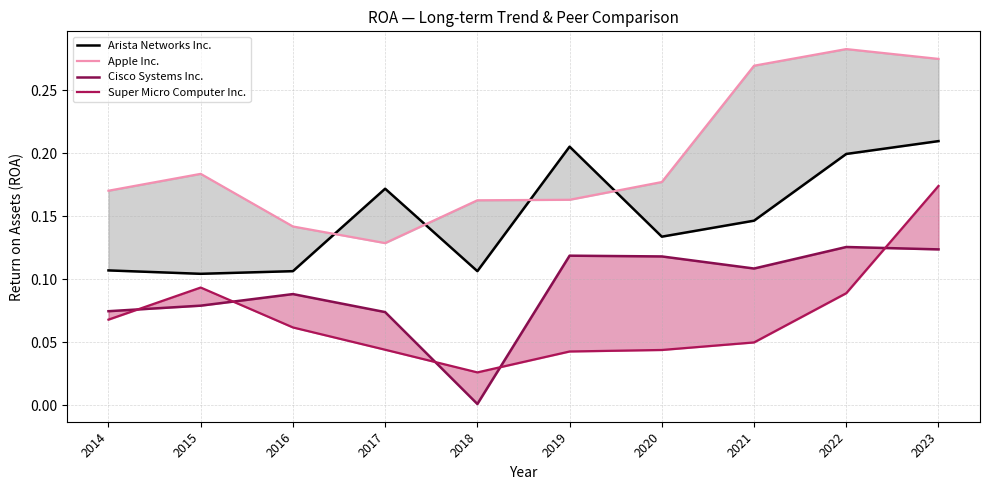

Reading right to left, what are all the values shown in this chart?

Arista Networks Inc.: 2023=0.2	2022=0.2	2021=0.1	2020=0.1	2019=0.2	2018=0.1	2017=0.2	2016=0.1	2015=0.1	2014=0.1
Apple Inc.: 2023=0.3	2022=0.3	2021=0.3	2020=0.2	2019=0.2	2018=0.2	2017=0.1	2016=0.1	2015=0.2	2014=0.2
Cisco Systems Inc.: 2023=0.1	2022=0.1	2021=0.1	2020=0.1	2019=0.1	2018=0.0	2017=0.1	2016=0.1	2015=0.1	2014=0.1
Super Micro Computer Inc.: 2023=0.2	2022=0.1	2021=0.0	2020=0.0	2019=0.0	2018=0.0	2017=0.0	2016=0.1	2015=0.1	2014=0.1